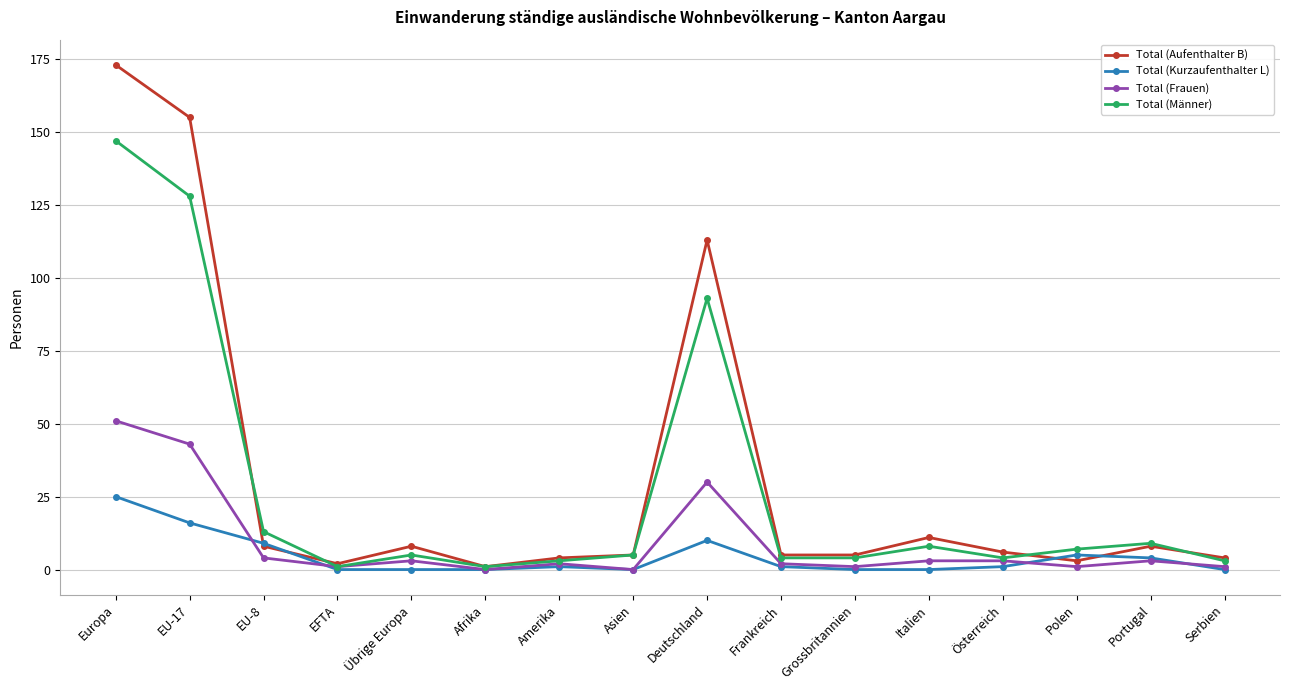

What value does the Total (Männer) series have at Übrige Europa?

5